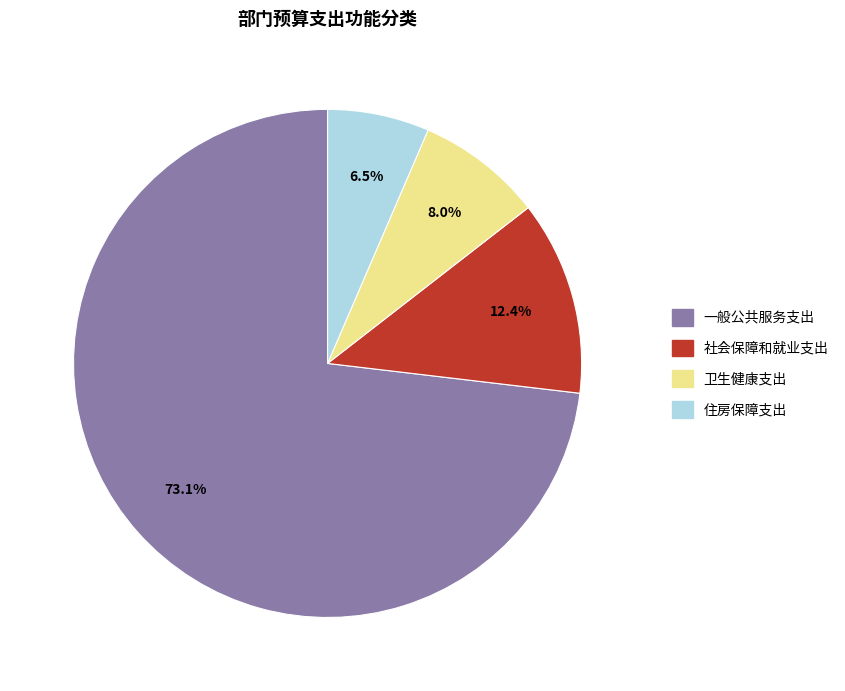

To the nearest percent, what is the combined percentage of 卫生健康支出 and 社会保障和就业支出?

20%